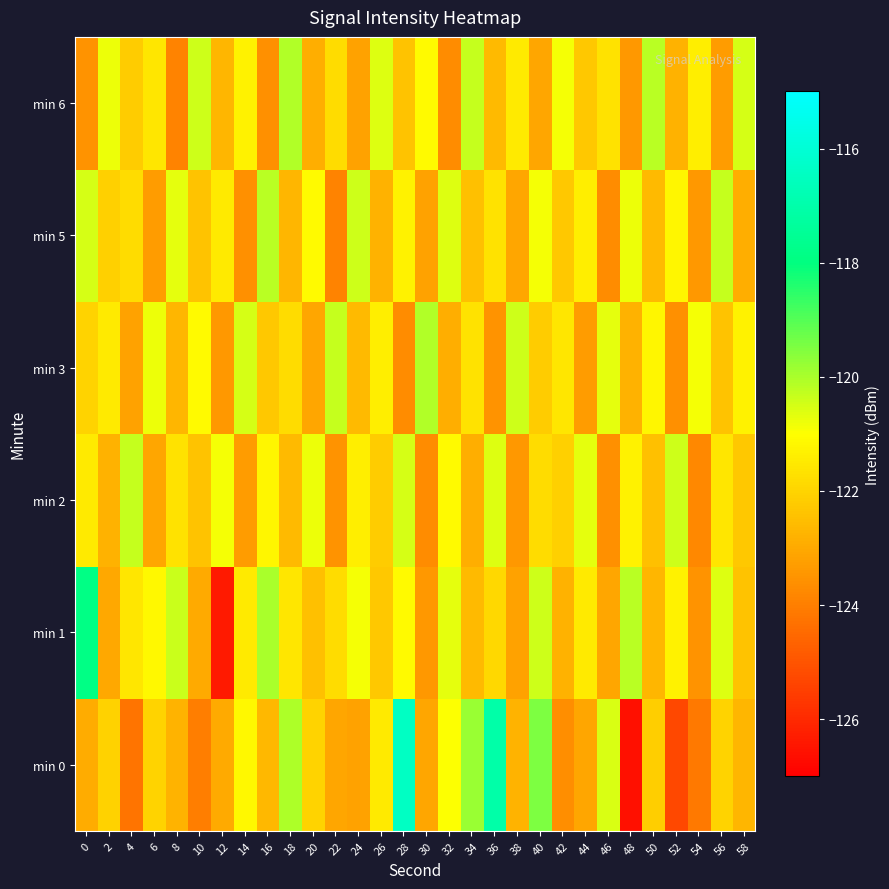

Reading right to left, extract all data points from this chart.

min 0: 58=-122.7	56=-122.0	54=-124.1	52=-125.3	50=-122.2	48=-126.6	46=-120.6	44=-123.1	42=-123.6	40=-119.5	38=-122.7	36=-117.0	34=-119.8	32=-121.0	30=-123.1	28=-116.4	26=-121.5	24=-123.2	22=-123.1	20=-122.0	18=-120.1	16=-122.7	14=-121.2	12=-123.0	10=-124.0	8=-122.8	6=-122.0	4=-124.3	2=-122.1	0=-122.9
min 1: 58=-122.4	56=-120.6	54=-123.5	52=-121.3	50=-122.7	48=-120.2	46=-123.1	44=-121.5	42=-122.8	40=-120.4	38=-123.2	36=-121.9	34=-122.6	32=-120.7	30=-123.4	28=-121.1	26=-122.3	24=-120.9	22=-121.8	20=-122.5	18=-121.6	16=-120.0	14=-121.5	12=-126.3	10=-123.0	8=-120.3	6=-121.2	4=-121.6	2=-123.1	0=-117.9
min 2: 58=-122.3	56=-121.6	54=-123.8	52=-120.4	50=-122.5	48=-121.3	46=-123.6	44=-120.7	42=-122.1	40=-121.8	38=-123.4	36=-120.6	34=-122.9	32=-121.1	30=-123.7	28=-120.5	26=-122.2	24=-121.4	22=-123.5	20=-120.8	18=-122.6	16=-121.2	14=-123.3	12=-120.9	10=-122.4	8=-121.7	6=-123.1	4=-120.3	2=-122.8	0=-121.5
min 3: 58=-121.3	56=-122.4	54=-120.9	52=-123.6	50=-121.2	48=-122.8	46=-120.7	44=-123.3	42=-121.6	40=-122.2	38=-120.4	36=-123.5	34=-121.7	32=-122.9	30=-120.1	28=-123.7	26=-121.4	24=-122.6	22=-120.3	20=-123.1	18=-121.8	16=-122.3	14=-120.5	12=-123.4	10=-121.1	8=-122.7	6=-120.8	4=-123.2	2=-121.5	0=-122.0
min 5: 58=-122.9	56=-120.3	54=-123.4	52=-121.2	50=-122.6	48=-120.8	46=-123.7	44=-121.4	42=-122.3	40=-120.9	38=-123.1	36=-121.7	34=-122.5	32=-120.6	30=-123.2	28=-121.3	26=-122.8	24=-120.4	22=-123.9	20=-121.1	18=-122.7	16=-120.2	14=-123.6	12=-121.5	10=-122.4	8=-120.7	6=-123.3	4=-121.8	2=-122.1	0=-120.5
min 6: 58=-120.5	56=-123.3	54=-121.4	52=-122.8	50=-120.2	48=-123.4	46=-121.7	44=-122.3	42=-120.9	40=-123.1	38=-121.5	36=-122.6	34=-120.3	32=-123.7	30=-121.1	28=-122.4	26=-120.6	24=-123.2	22=-121.8	20=-122.9	18=-120.1	16=-123.6	14=-121.3	12=-122.7	10=-120.4	8=-123.9	6=-121.6	4=-122.2	2=-120.8	0=-123.5